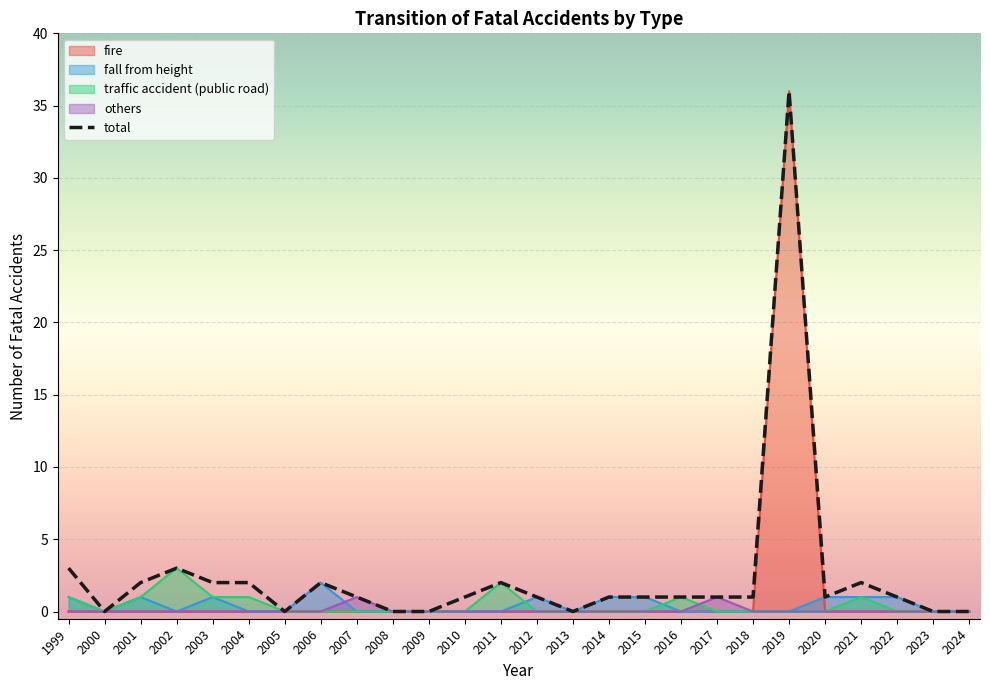

How many categories are shown in the chart?

26